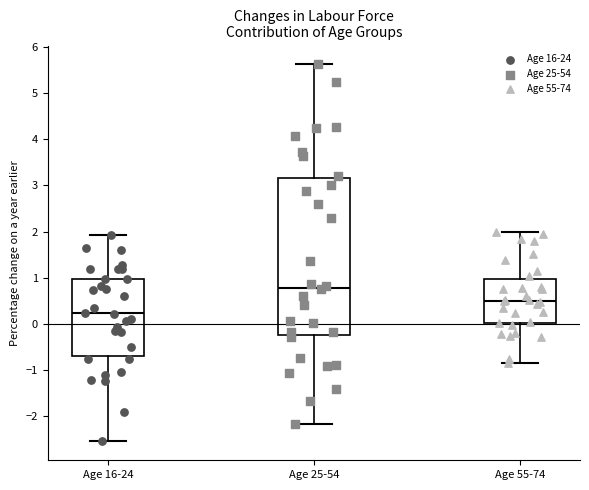

Which box has the lowest median line?

Age 16-24